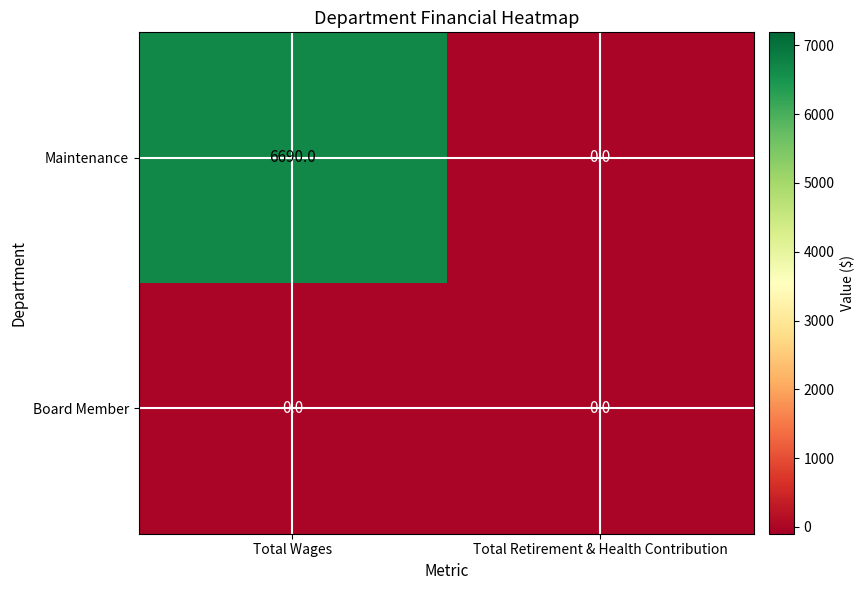

Rank the series by their maximum value, from highest to lowest.

Maintenance, Board Member